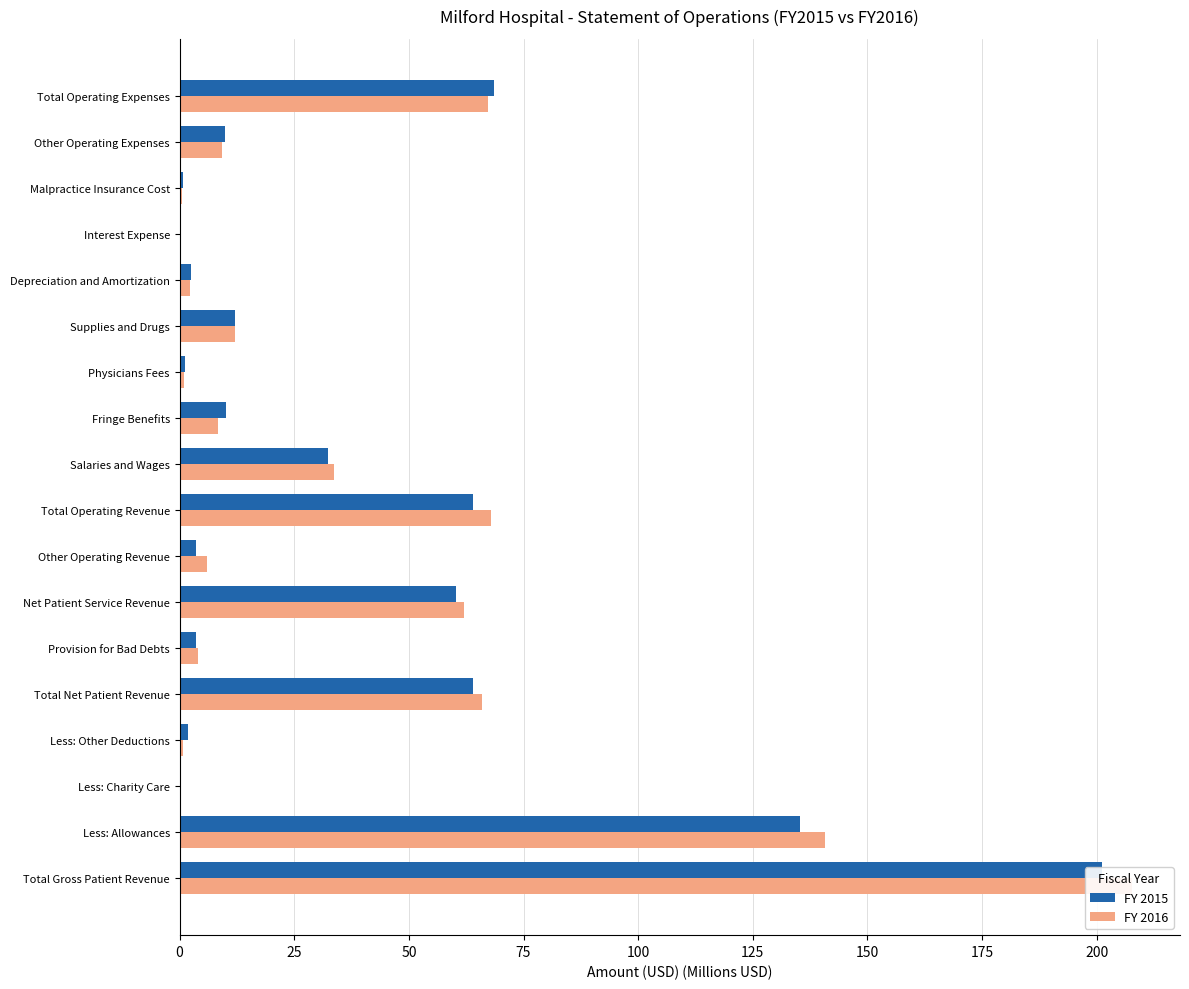

What is the average value of the FY 2015 series?

37.3